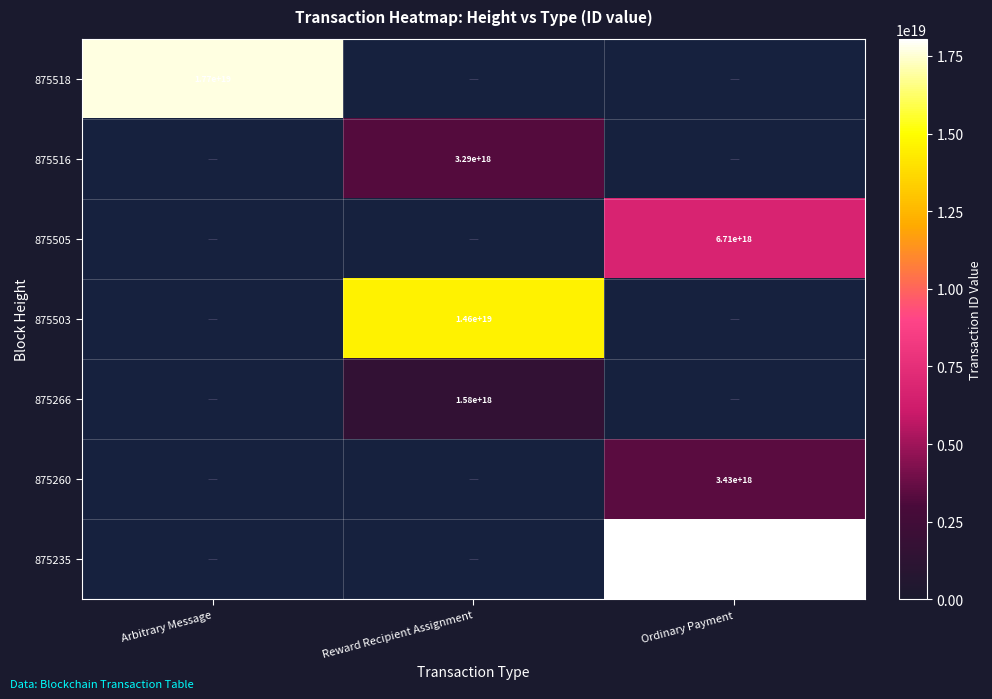

The 875518 series shows 8899077067464279040 at Arbitrary Message. True or false?

False